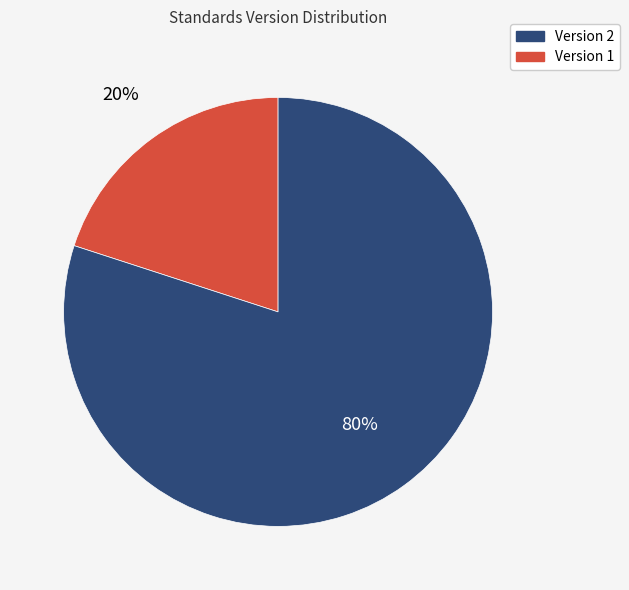

To the nearest percent, what is the average slice percentage?

50%